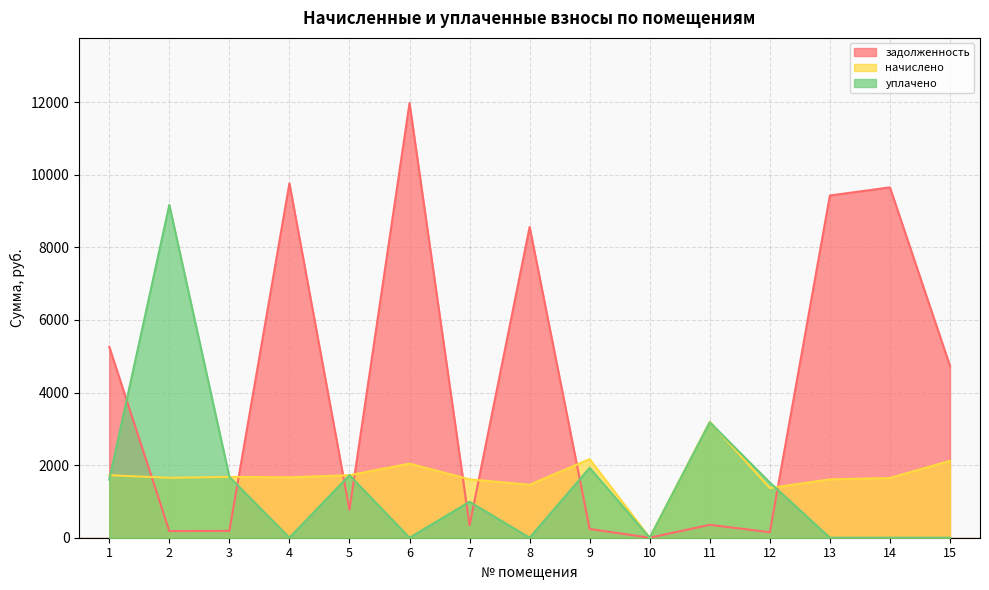

What is the difference between the maximum and second lowest values in the задолженность series?

11820.8